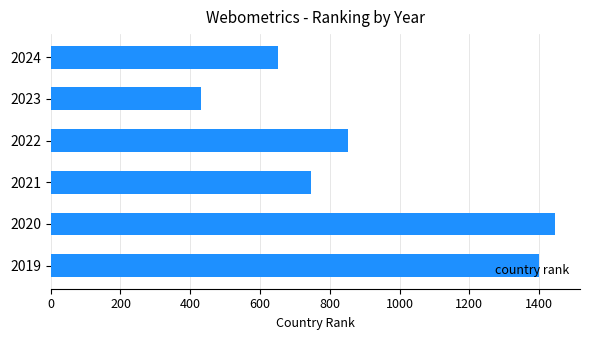

List the labels in order of value, largest first.

2020, 2019, 2022, 2021, 2024, 2023